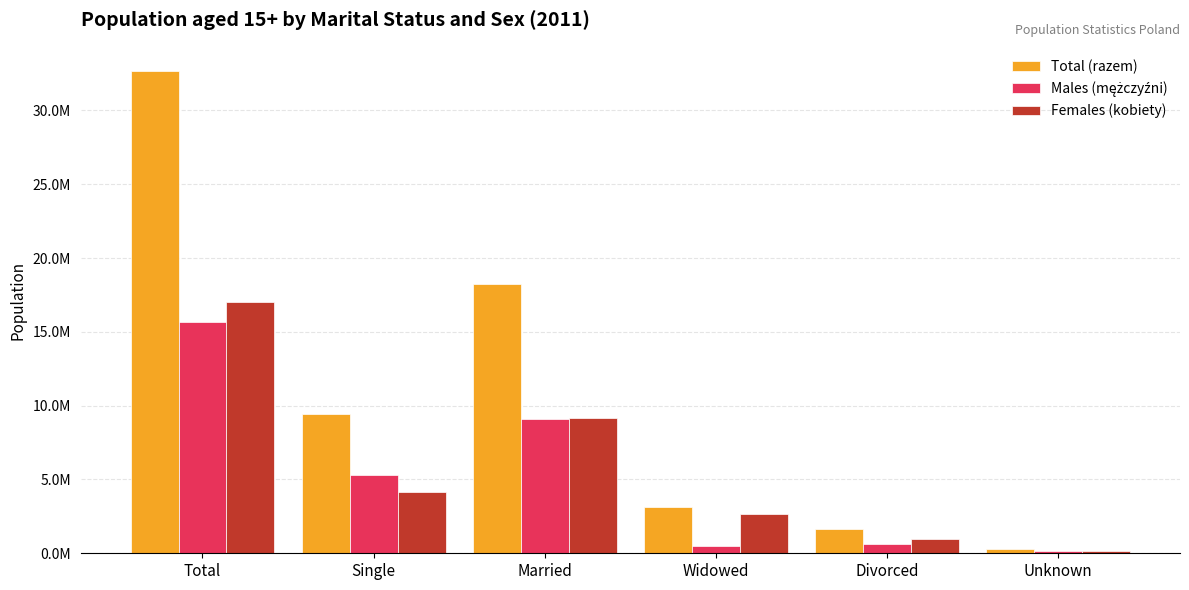

What is the sum of the Females (kobiety) values at Married and Widowed?

11786353